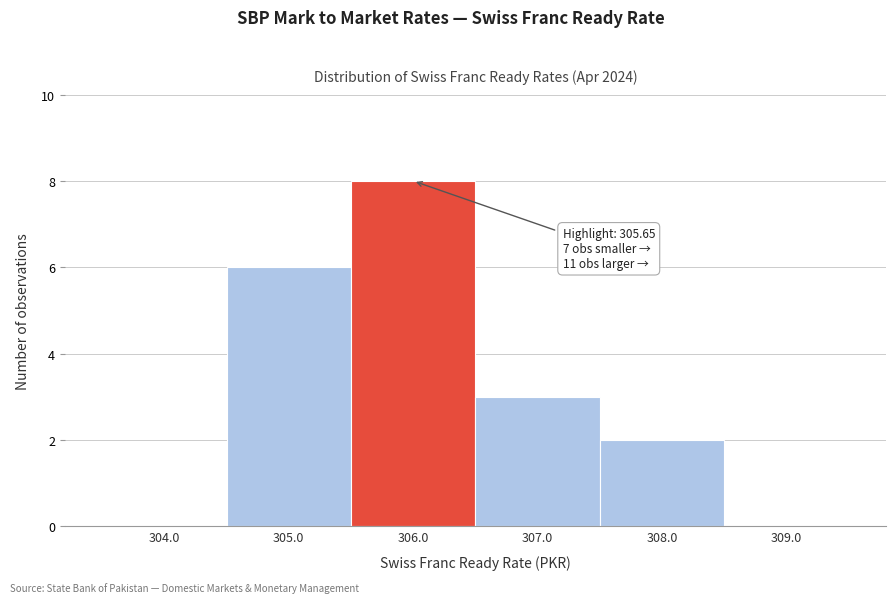

Which range on the x-axis has the tallest bar?

305.5 to 306.5